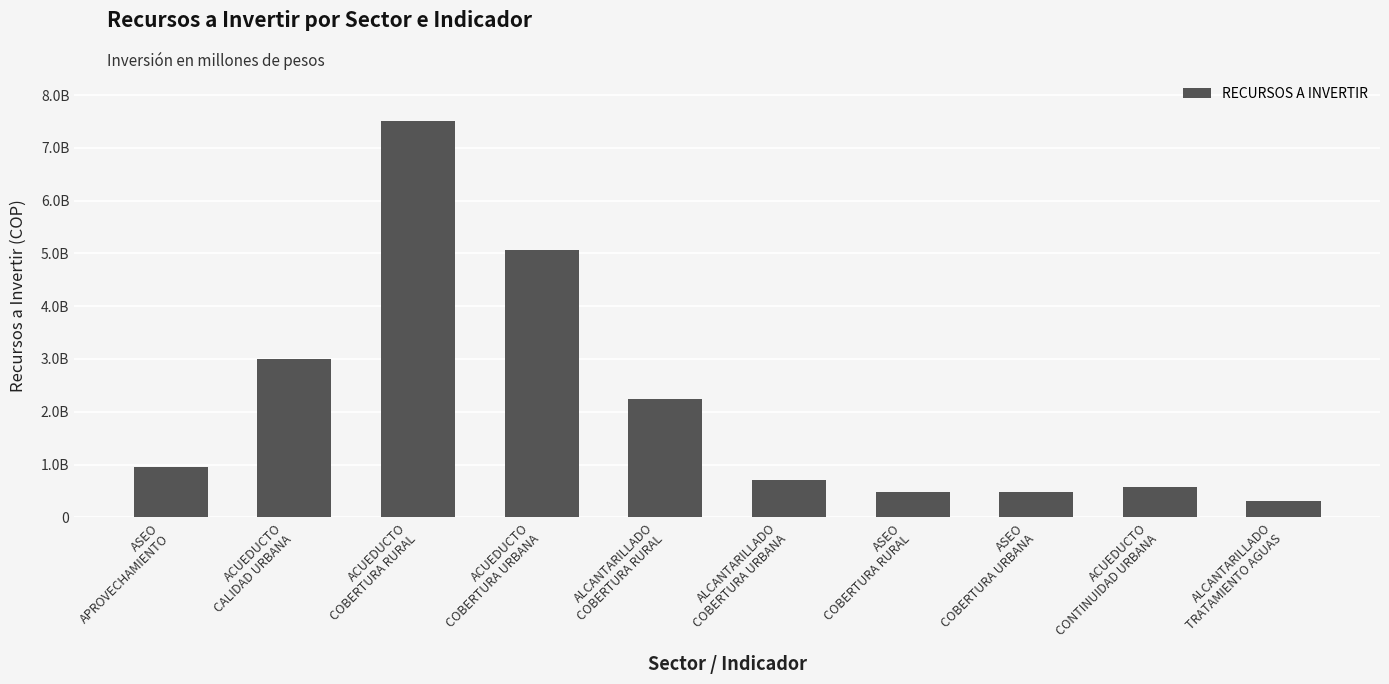

Which label corresponds to the smallest value in the chart?

ALCANTARILLADO
TRATAMIENTO AGUAS